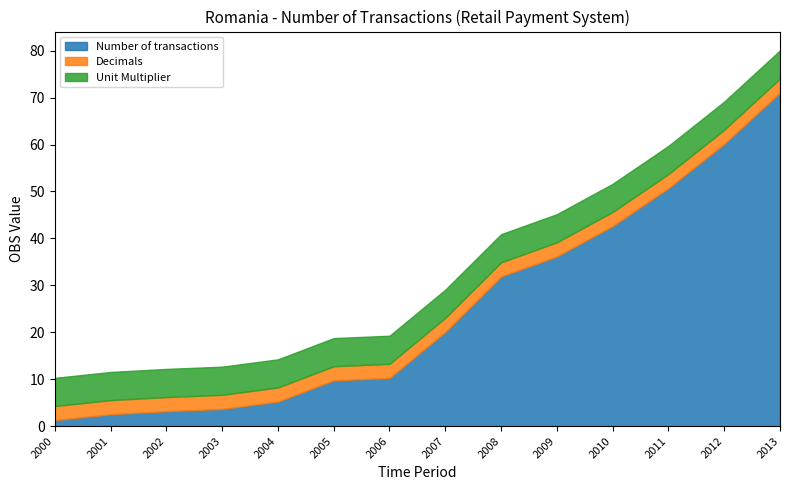

What is the approximate value of Unit Multiplier at 2011?

6.0